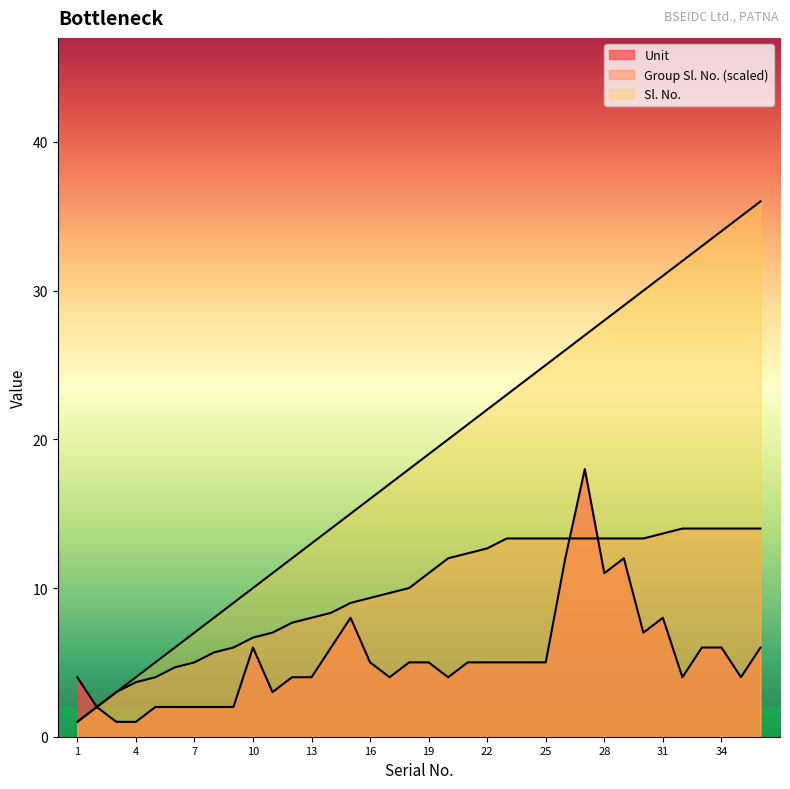

True or false: Sl. No. and Unit cross at least once.

False